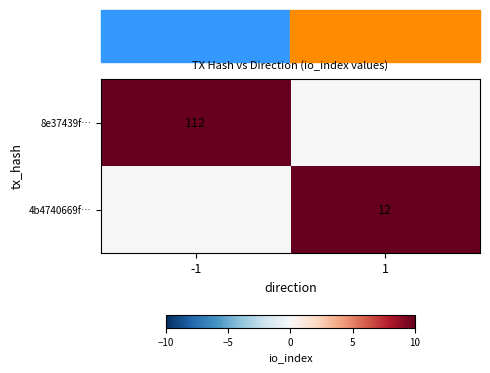

Is it true that 8e37439f… equals 112 at -1?

True